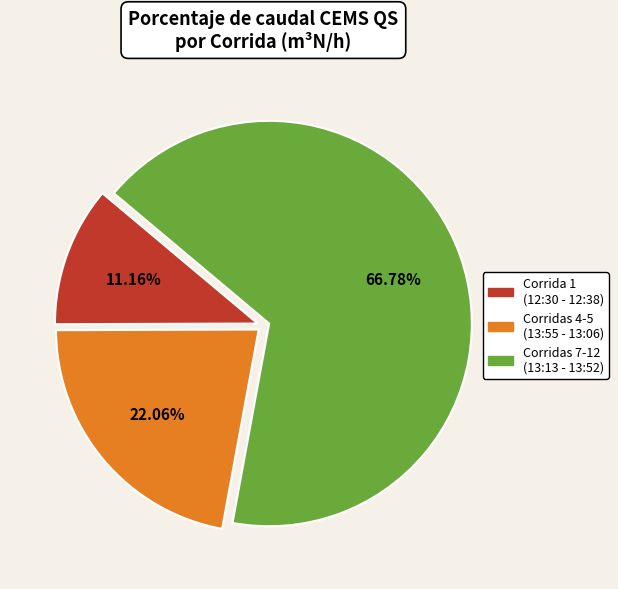

Combined, do Corridas 4-5 (13:55 - 13:06) and Corrida 1 (12:30 - 12:38) account for over 50%?

No